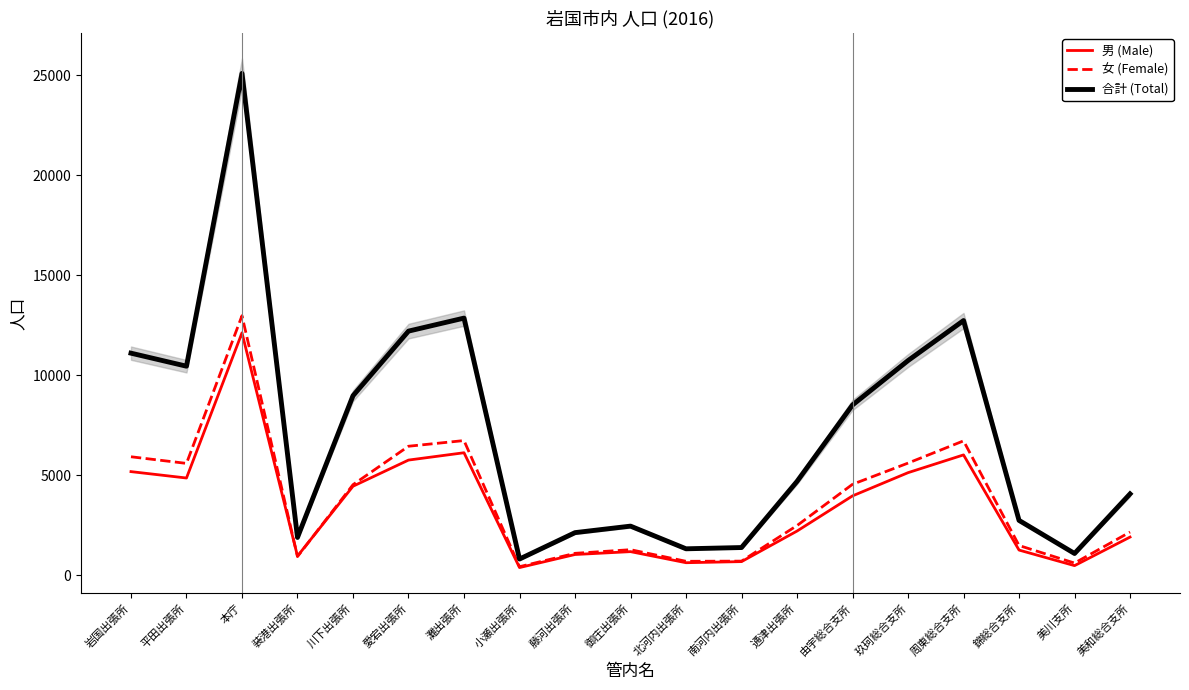

What is the label of the 12th point from the right?

小瀬出張所